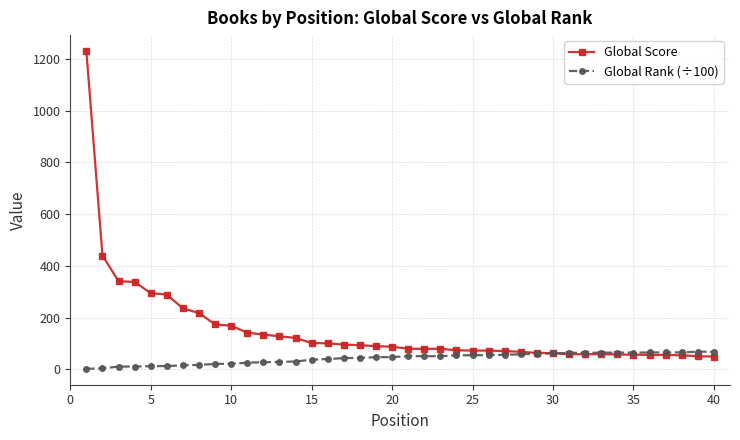

Which series has the largest range (max minus min)?

Global Score